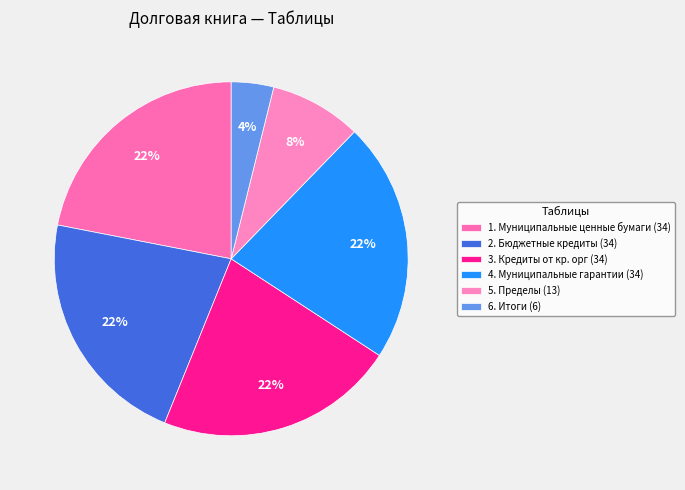

How many slices are in this pie chart?

6